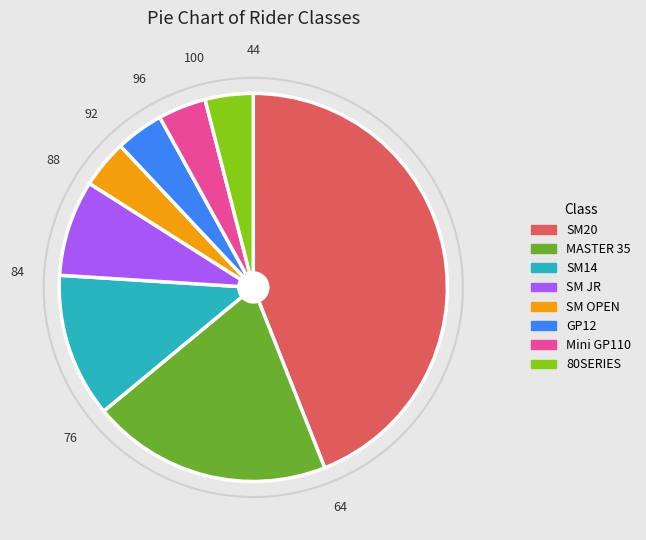

Which slice is the largest?

SM20